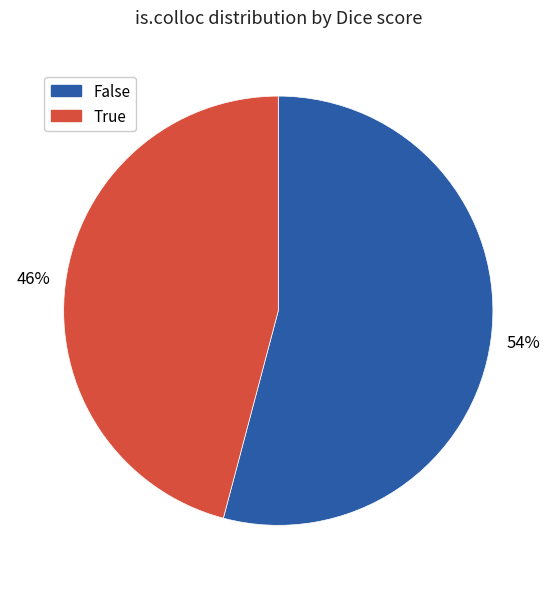

Rank the categories by value from lowest to highest.

True, False